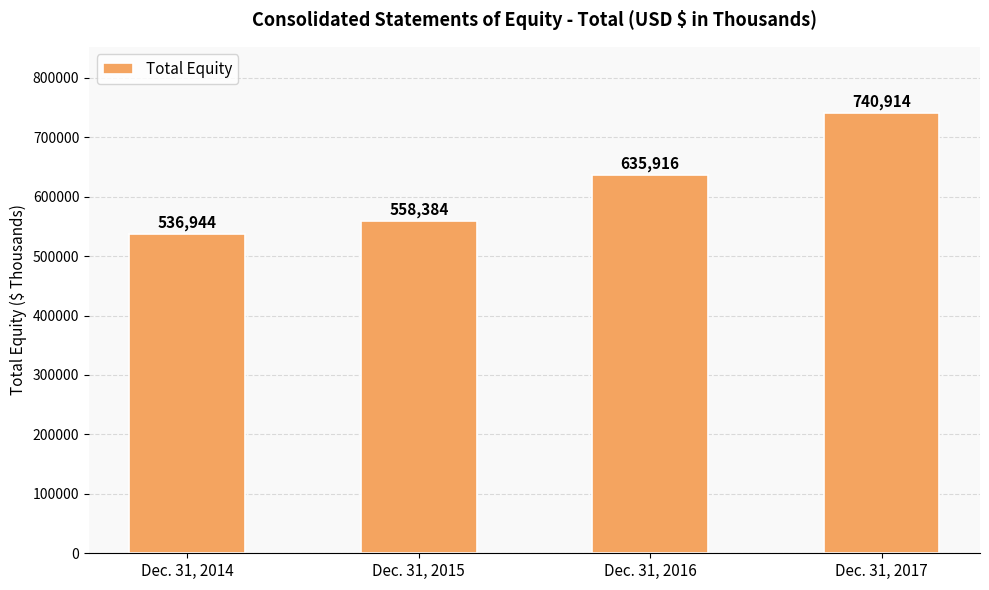

How many data points are less than 635916?

2